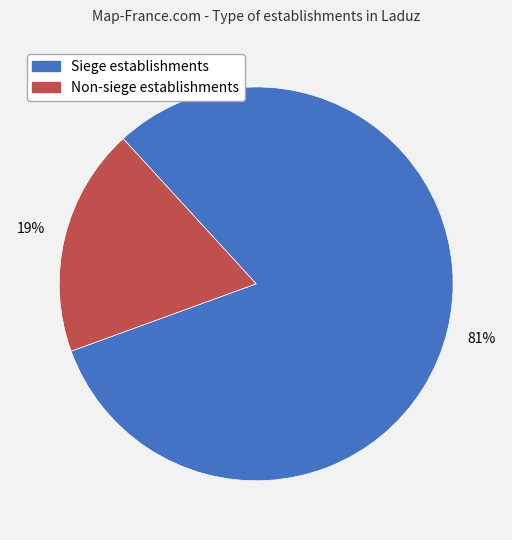

To the nearest percent, what is the average slice percentage?

50%